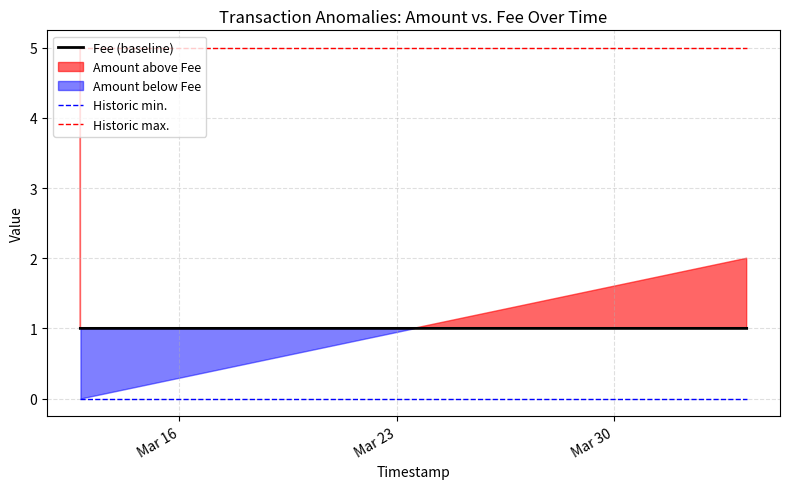

True or false: Historic max. and Historic min. cross at least once.

False